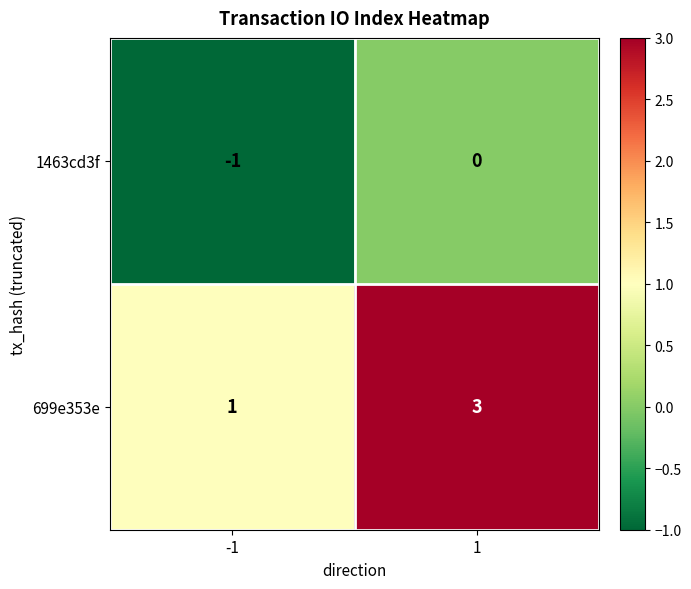

Is the value of 1463cd3f at 1 greater than the value of 699e353e at -1?

No